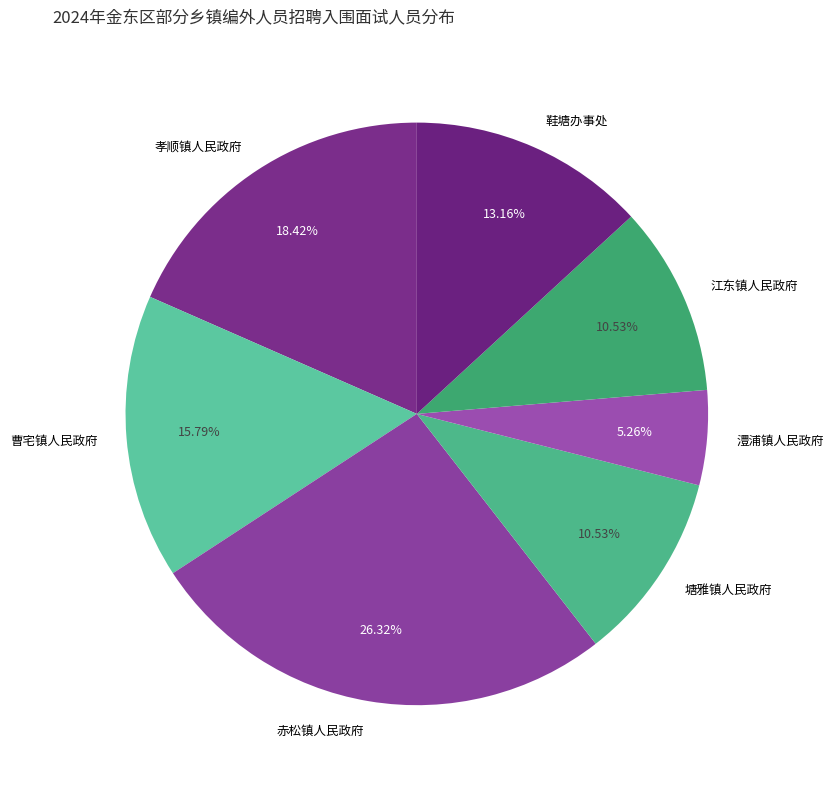

Is there a majority slice in this chart?

No